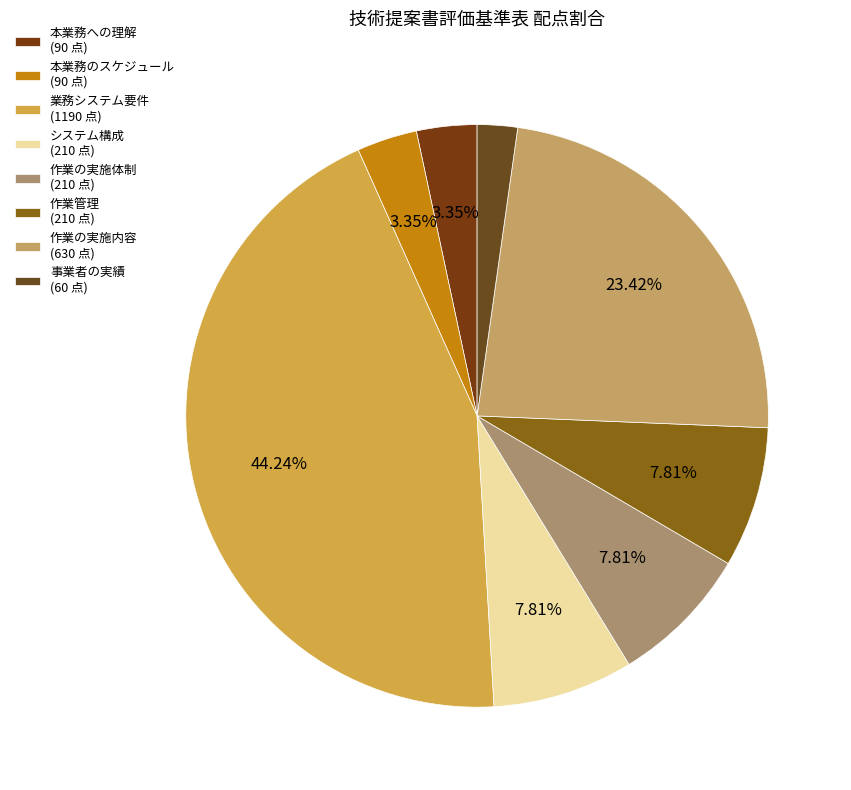

Combined, what portion of the pie is 作業の実施体制 and 作業管理?

15.6%